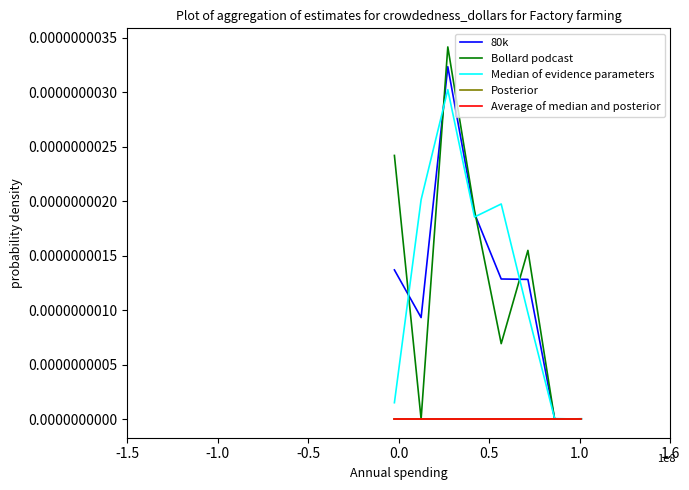

Reading left to right, what are all the values shown in this chart?

80k: 0.0	0.0	0.0	0.0	0.0	0.0	0.0	0.0
Bollard podcast: 0.0	0.0	0.0	0.0	0.0	0.0	0.0	0.0
Median of evidence parameters: 0.0	0.0	0.0	0.0	0.0	0.0	0.0	0.0
Posterior: 0.0	0.0	0.0	0.0	0.0	0.0	0.0	0.0
Average of median and posterior: 0.0	0.0	0.0	0.0	0.0	0.0	0.0	0.0